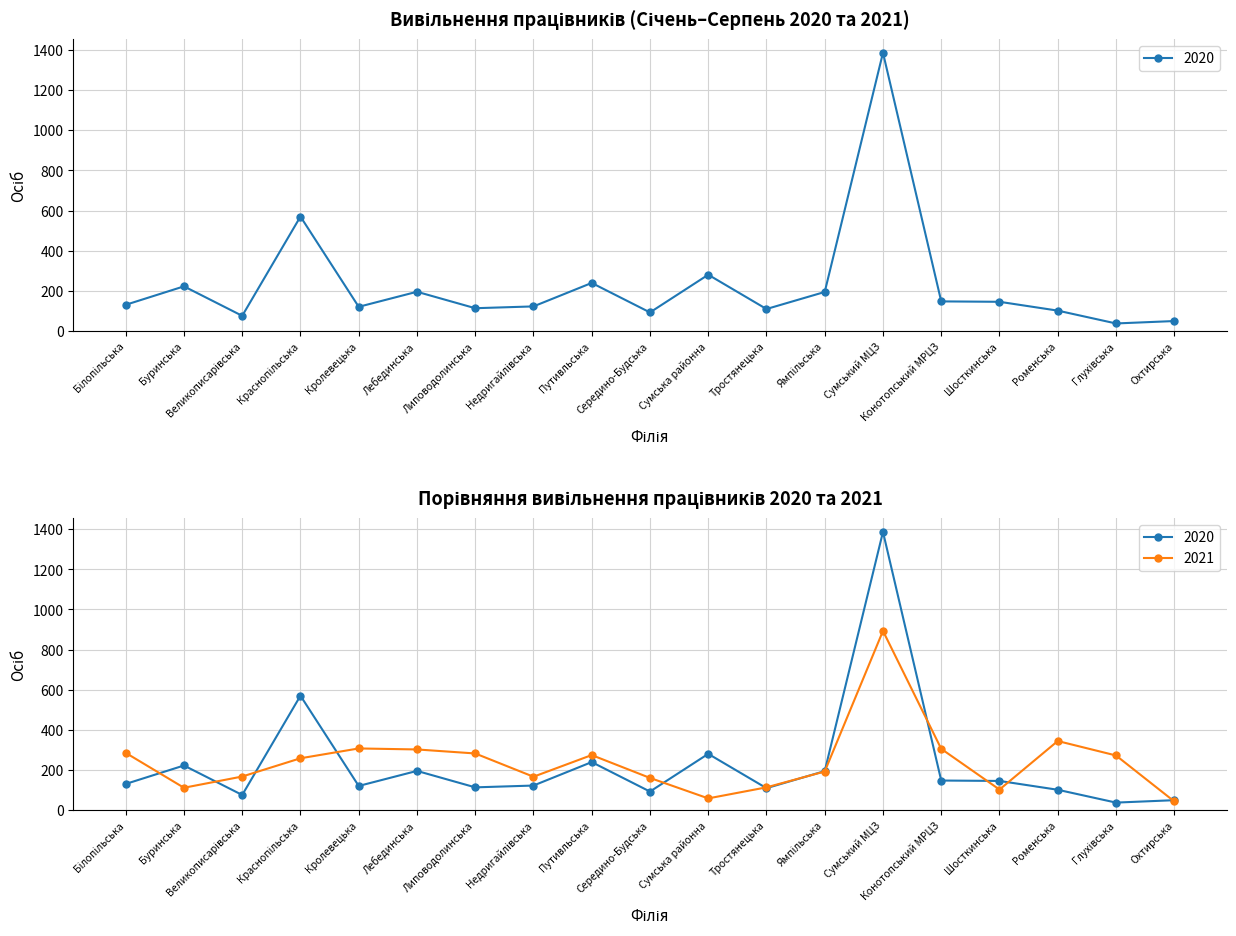

At Сумська районна, list the series in order from smallest to largest.

2021, 2020